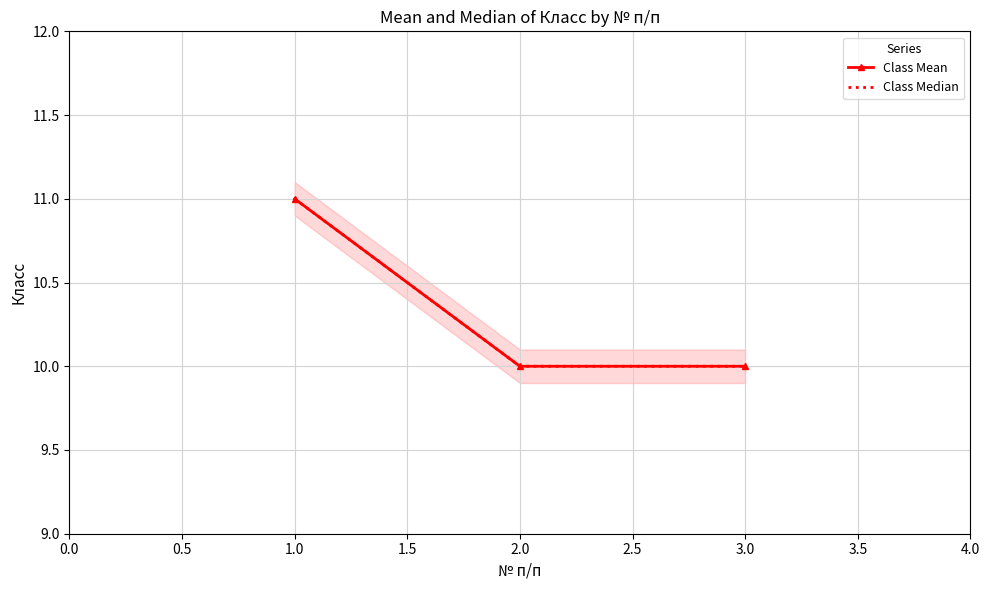

Is it true that Class Mean equals 18 at 1.0?

False